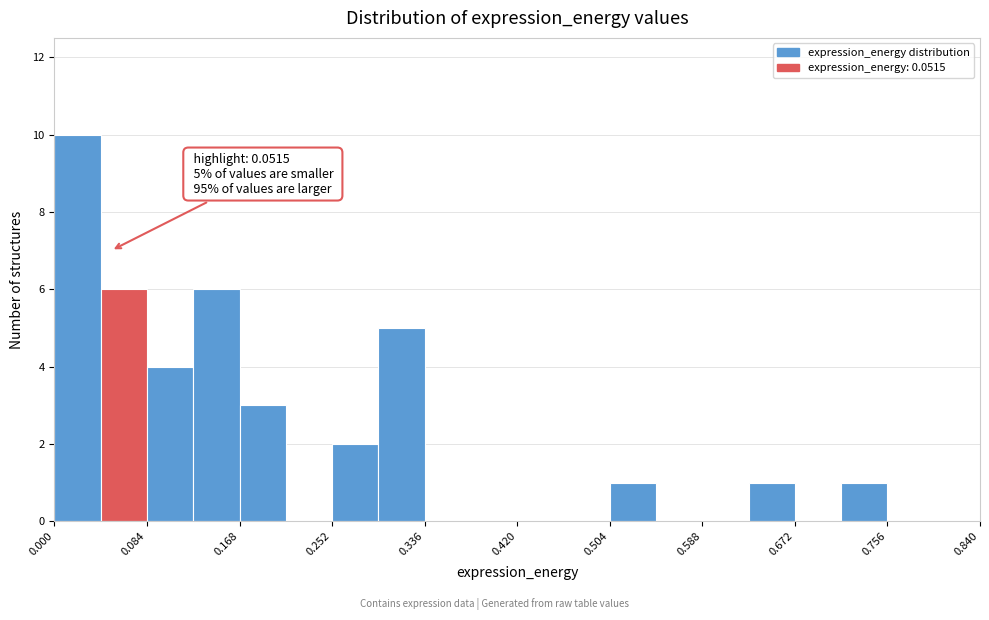

Which range on the x-axis has the tallest bar?

0.000 to 0.042